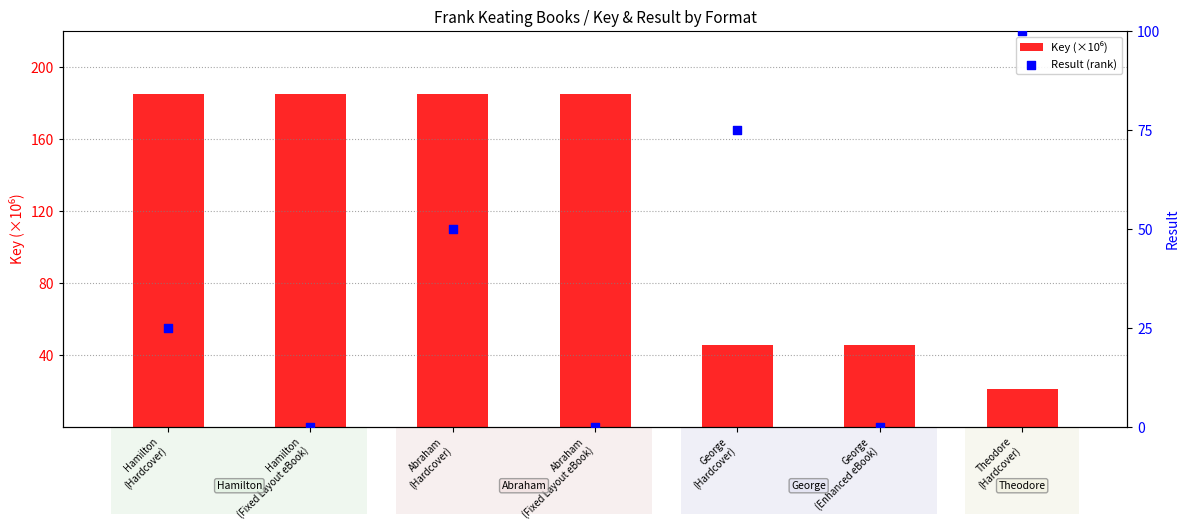

Is the value of Key (×10⁶) at Hamilton
(Hardcover) greater than the value of Result (rank) at George
(Enhanced eBook)?

Yes